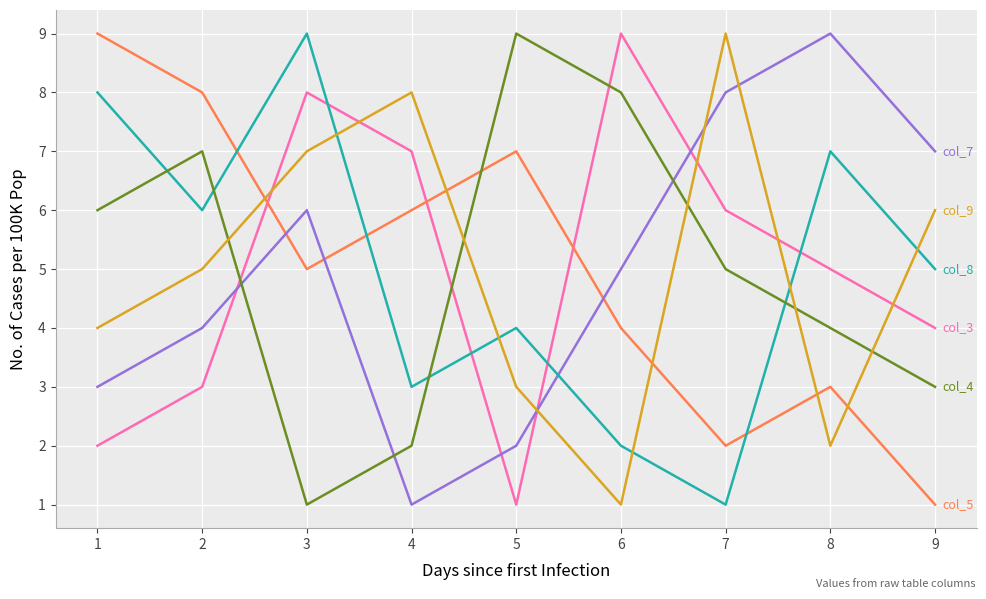

At which category is the sum across all series the highest?

3